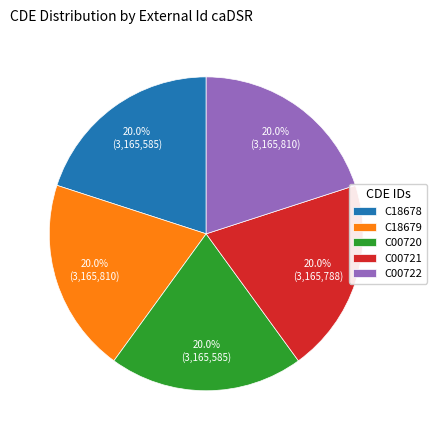

To the nearest percent, what percentage of the pie is C00722?

20%